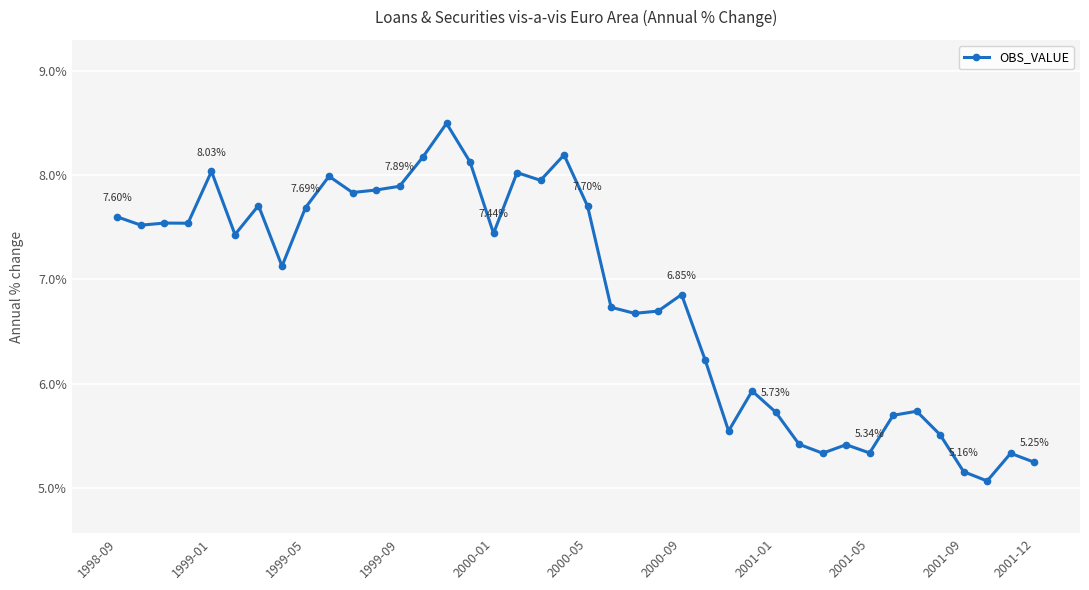

What is the difference between the second highest and second lowest values?

3.0